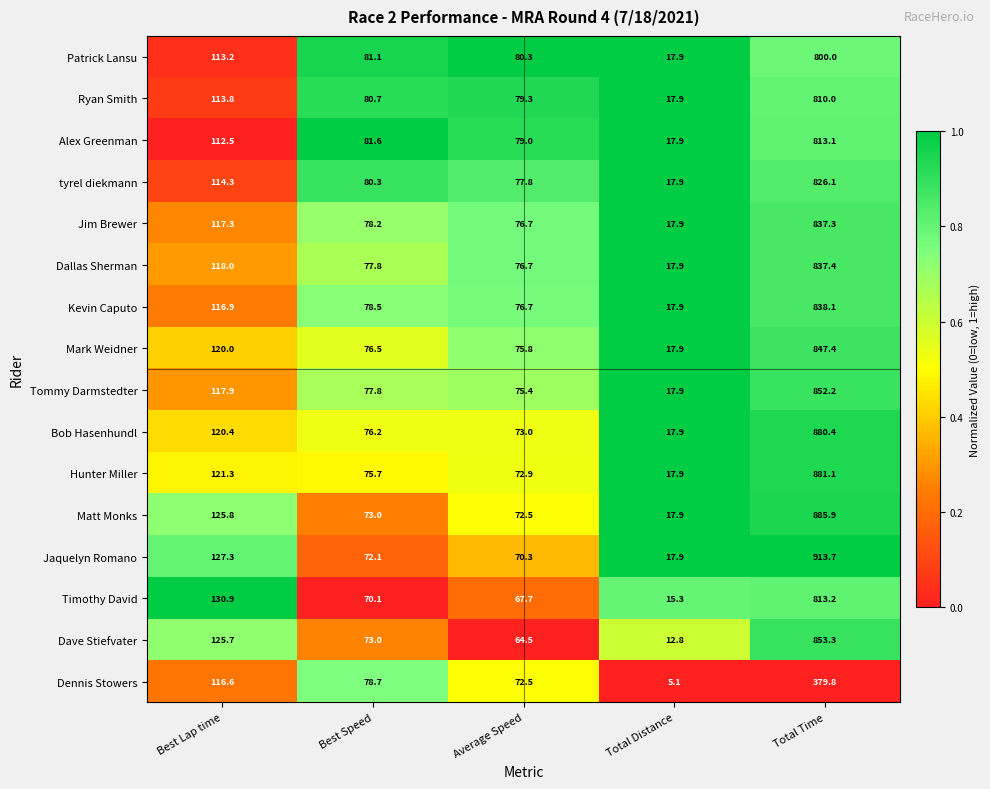

At which label is tyrel diekmann closest to 422?

Best Lap time